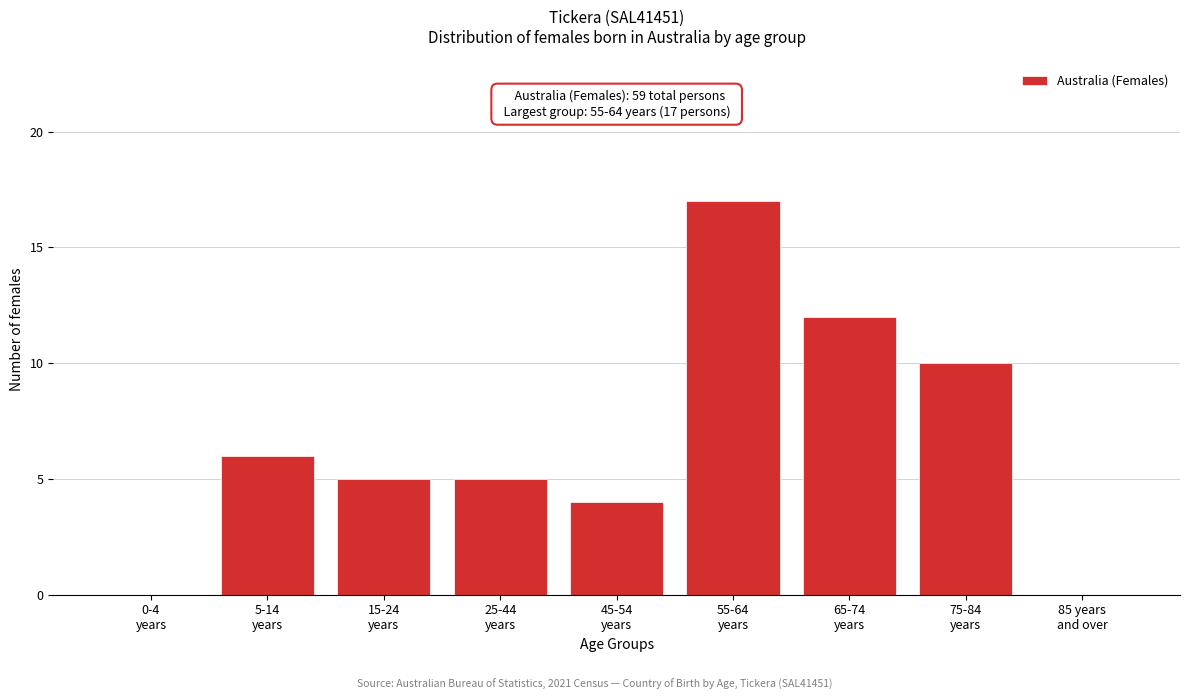

What is the maximum value shown in the chart?

17